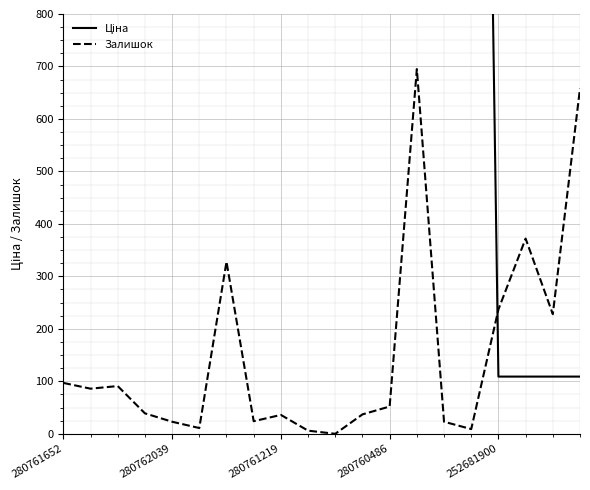

In Ціна, how many points are higher than both neighbors (excluding endpoints)?

1